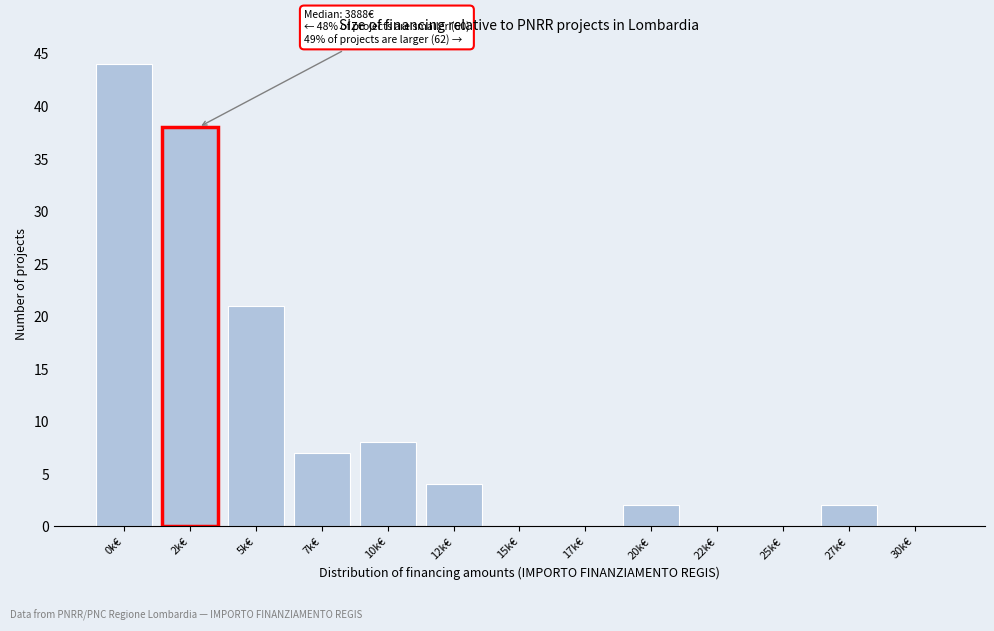

Reading left to right, extract all data points from this chart.

0k€=44	2k€=38	5k€=21	7k€=7	10k€=8	12k€=4	15k€=0	17k€=0	20k€=2	22k€=0	25k€=0	27k€=2	30k€=0